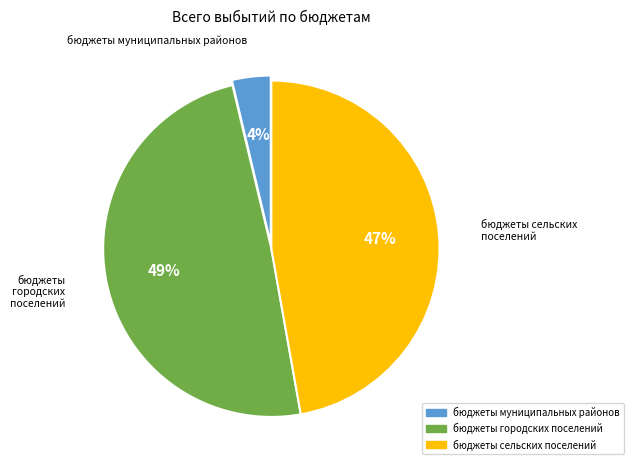

Is the sum of бюджеты сельских поселений and бюджеты муниципальных районов greater than half?

Yes